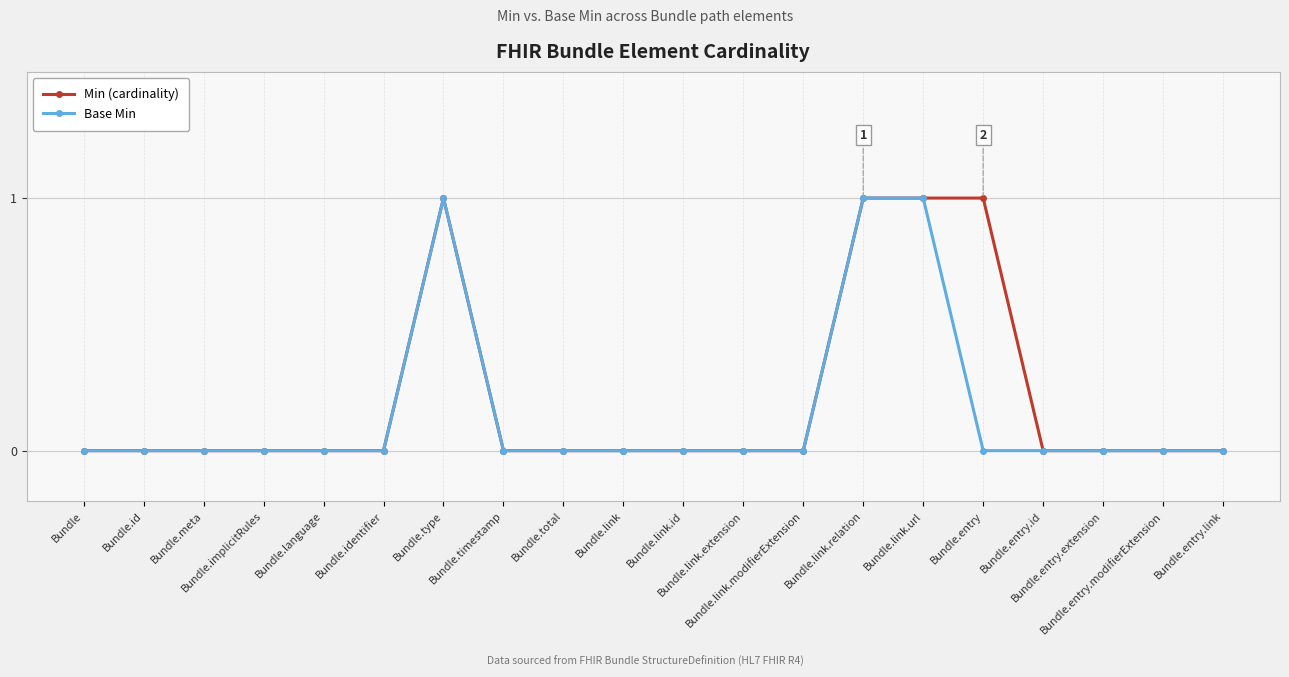

What is the value of the Base Min point at the 15th from the left?

1